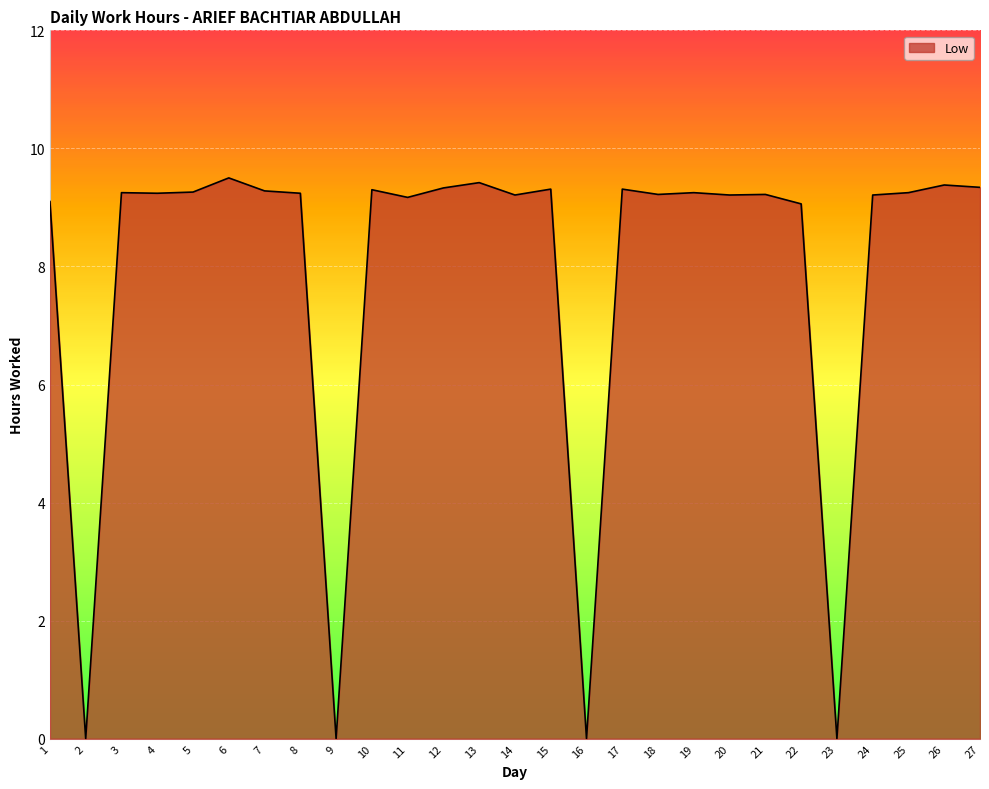

Approximately how many times larger is the value at 12 compared to 22?

1.0